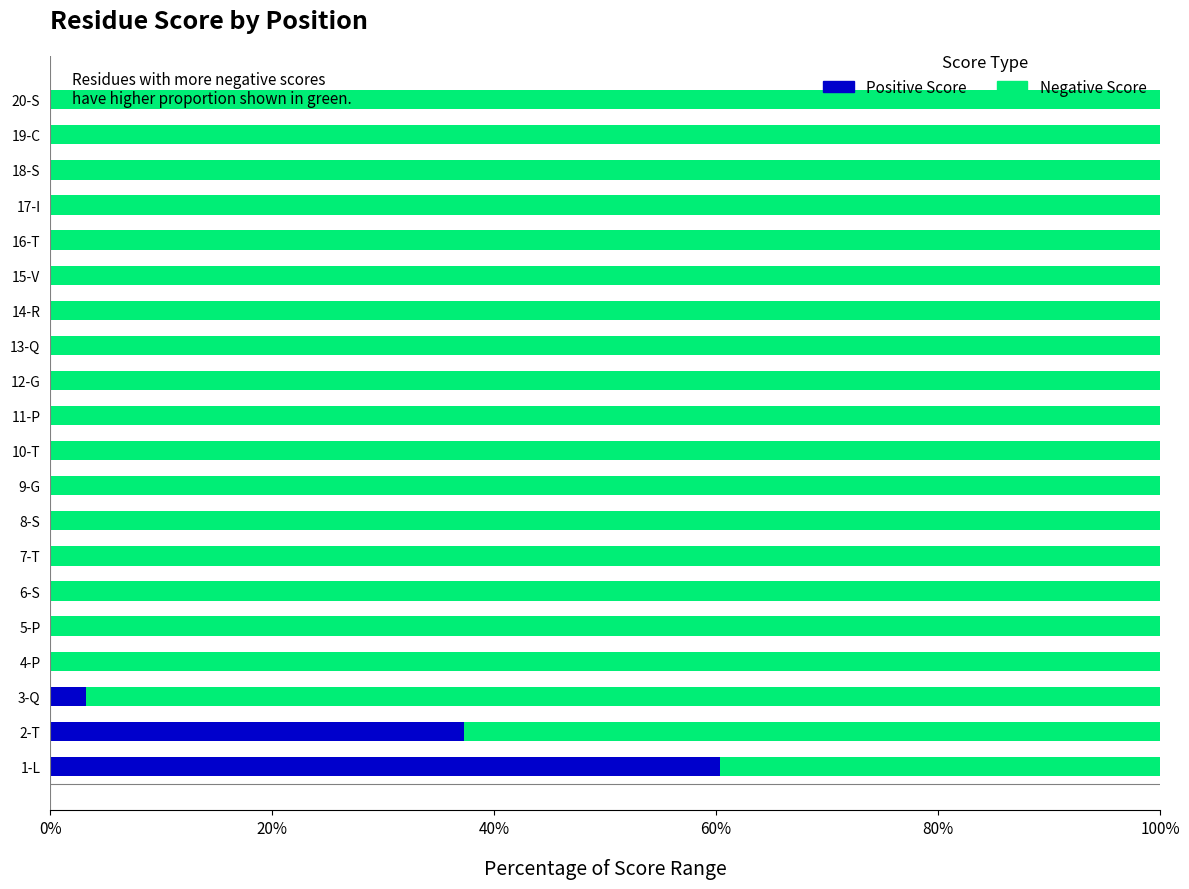

What is the sum of all Positive Score values?

100.9